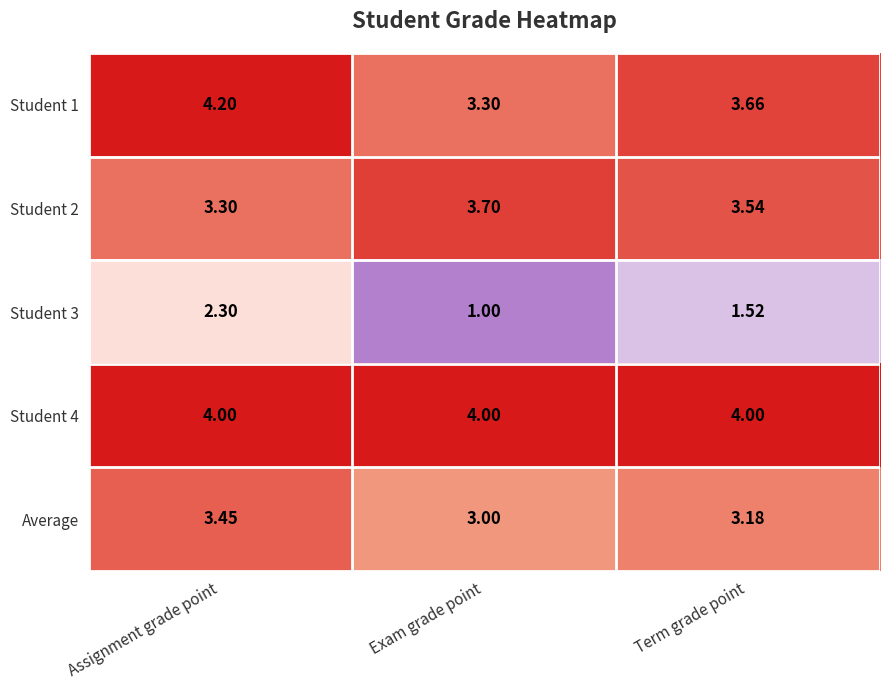

List the series in order of their peak value, highest first.

Student 1, Student 4, Student 2, Average, Student 3